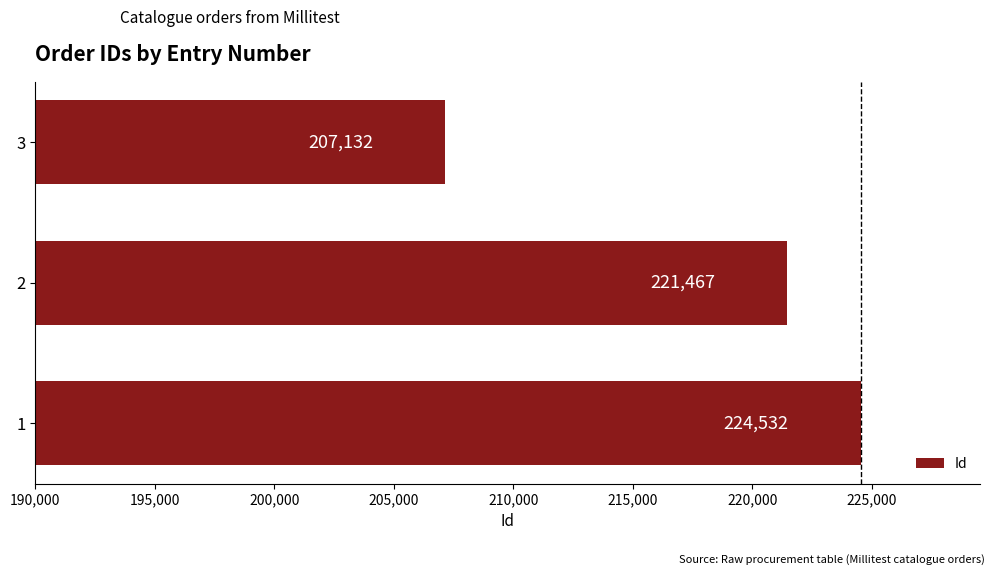

What is the change in value from 1 to 2?

-3065